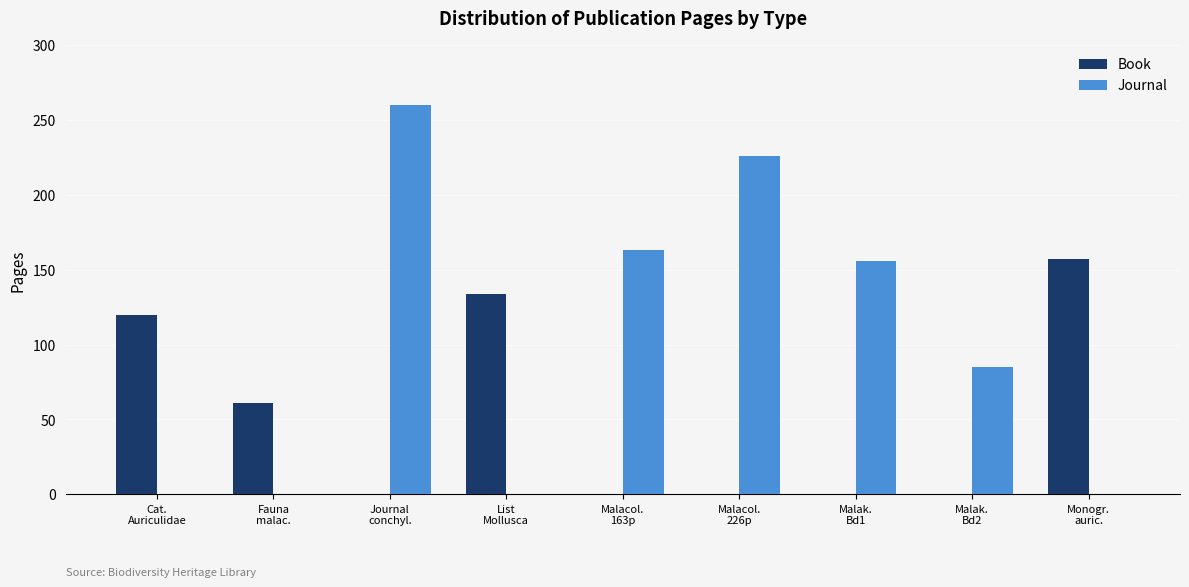

Which series has the largest total across all categories?

Journal